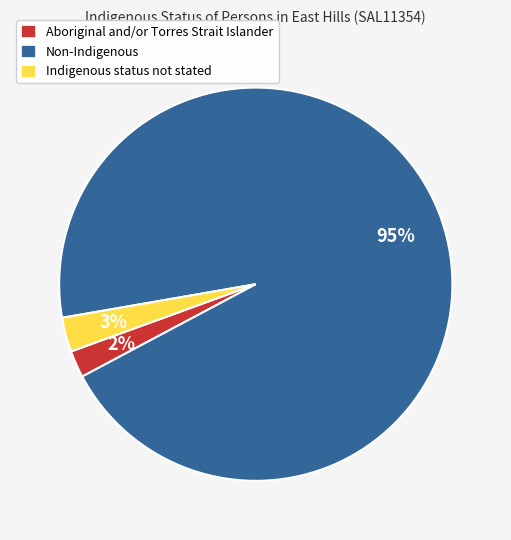

Which slice is the smallest?

Aboriginal and/or Torres Strait Islander